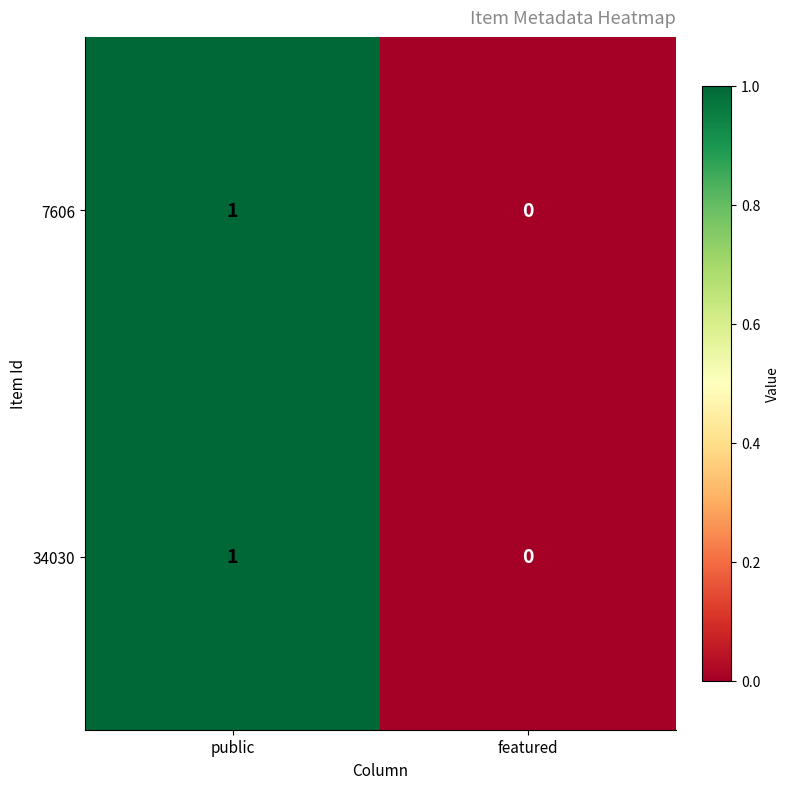

Which category has the lowest value in the 7606 series?

featured